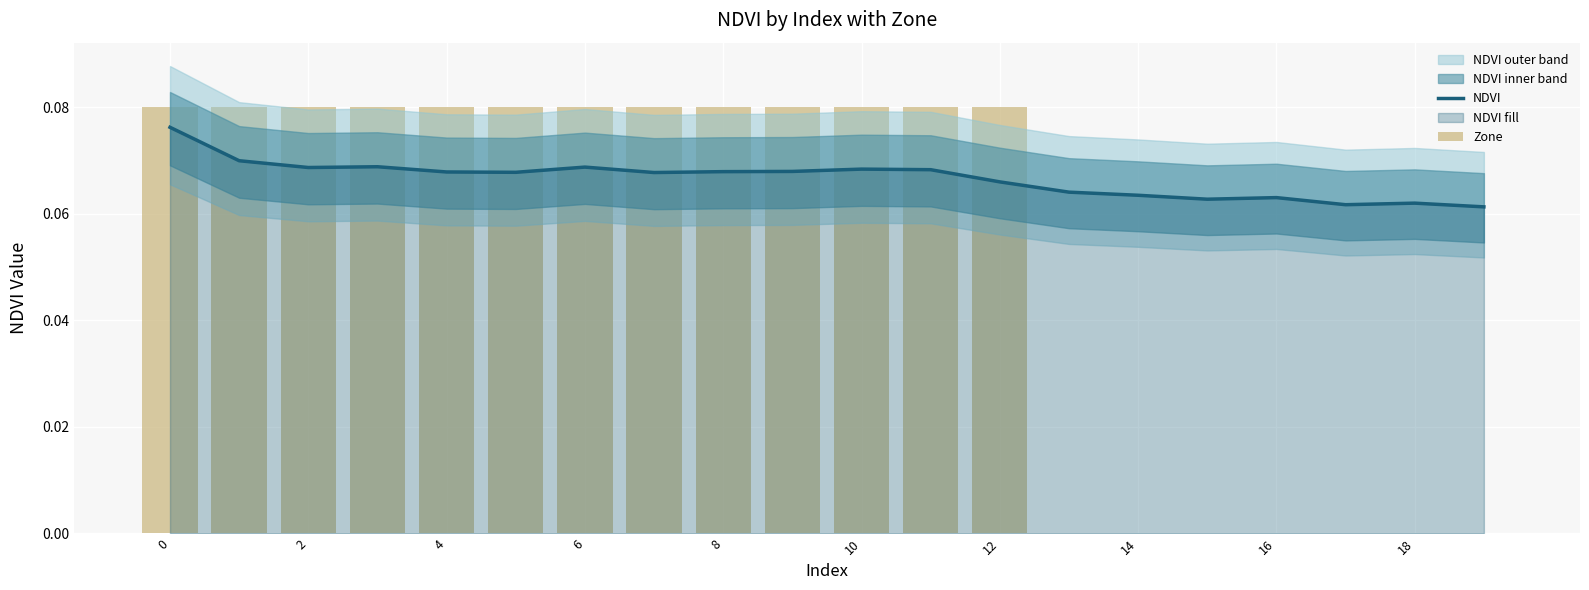

The value of Zone at 12 is 0.0. True or false?

False